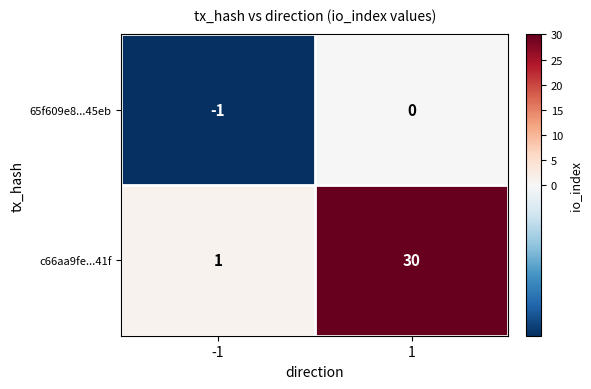

What is the total value across all series at 1?

30